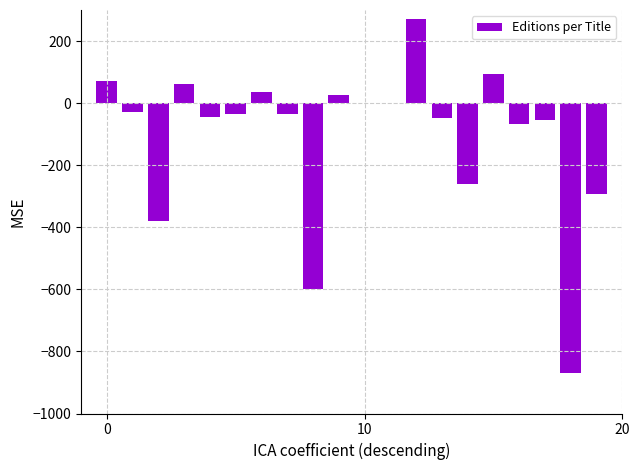

What is the greatest value displayed?

270.0